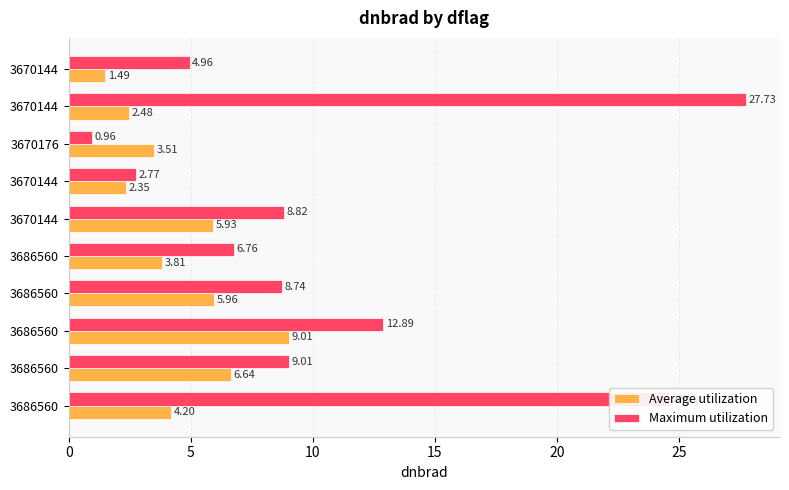

What are all the series names shown in the legend?

Average utilization, Maximum utilization